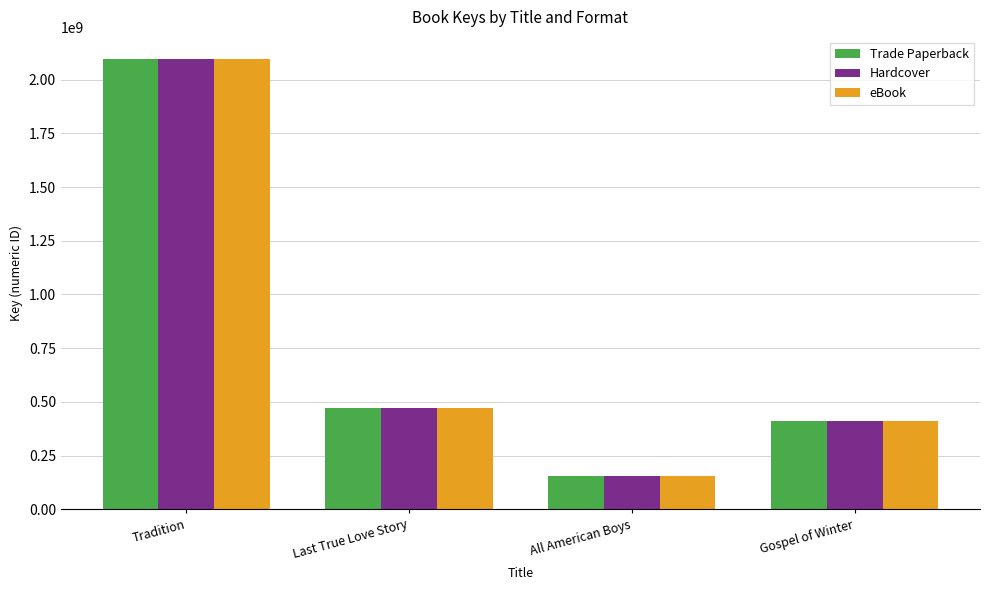

Reading left to right, list all the values displayed in this chart.

Trade Paperback: Tradition=2093889139	Last True Love Story=470276102	All American Boys=154558184	Gospel of Winter=408865606
Hardcover: Tradition=2093889139	Last True Love Story=470276102	All American Boys=154558184	Gospel of Winter=408865606
eBook: Tradition=2093889139	Last True Love Story=470276102	All American Boys=154558184	Gospel of Winter=408865606